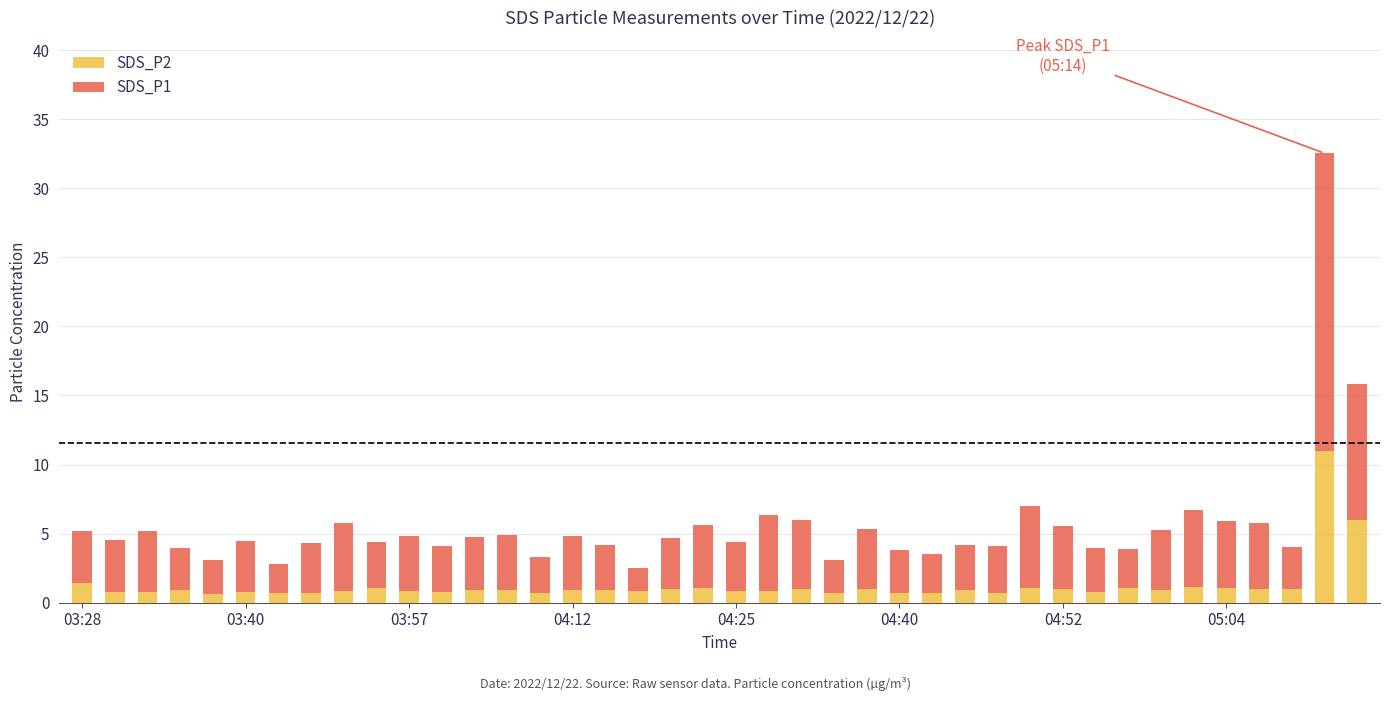

What is the difference between the second highest and minimum values in the SDS_P2 series?

5.4